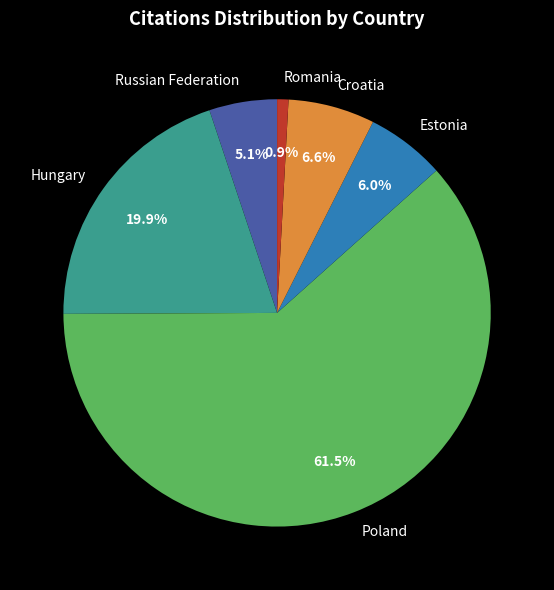

Rank the categories by value from highest to lowest.

Poland, Hungary, Croatia, Estonia, Russian Federation, Romania